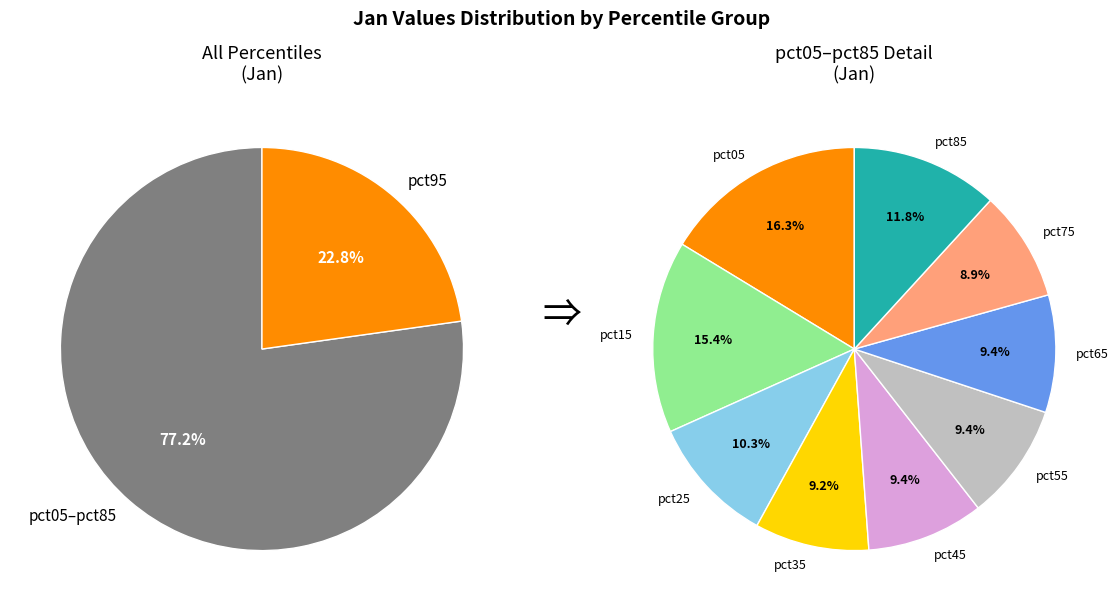

How many slices are in this pie chart?

10